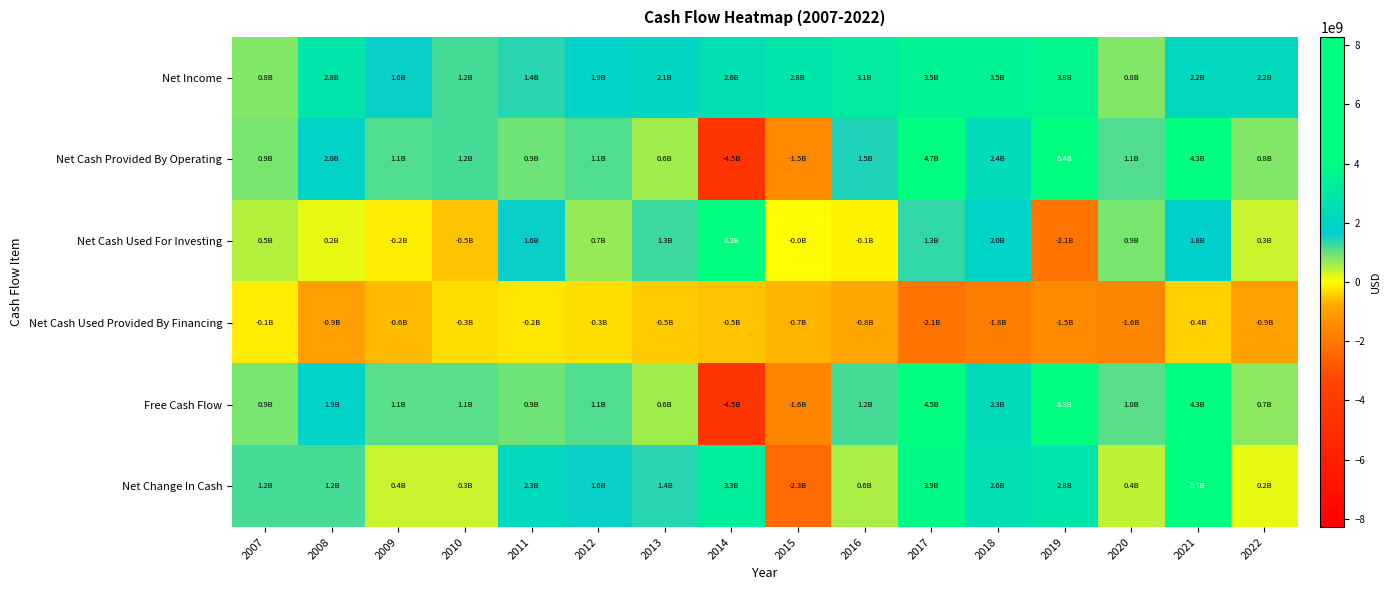

How many data points does each series have?

16